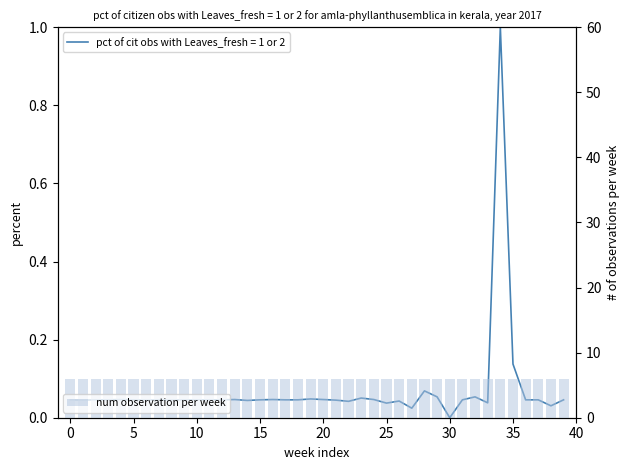

How many positive values are there?

39